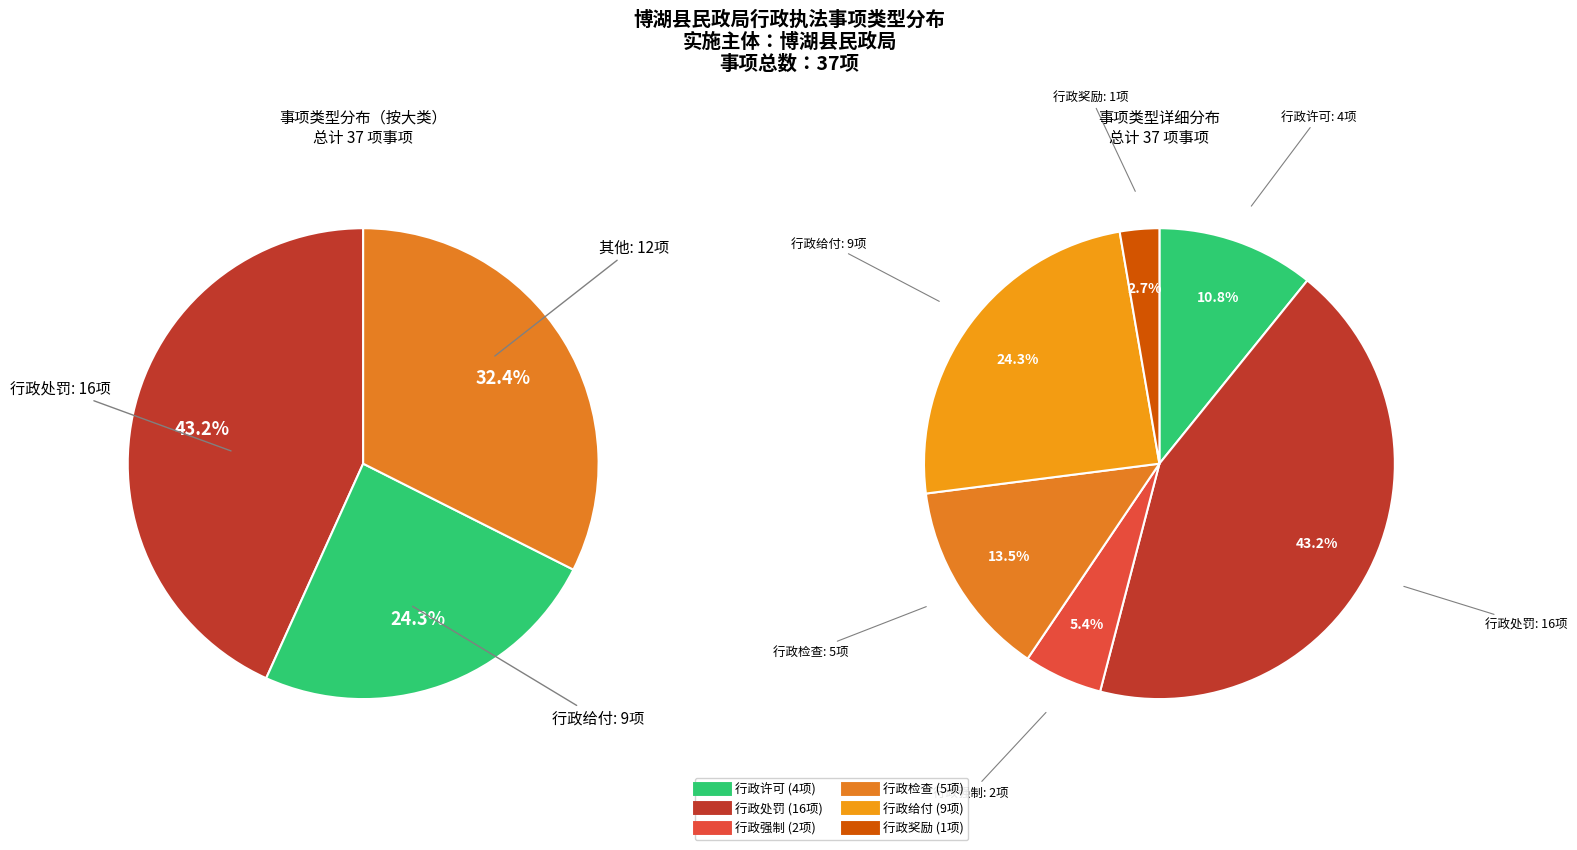

What is the change in value from 行政处罚 to 行政检查?

-11